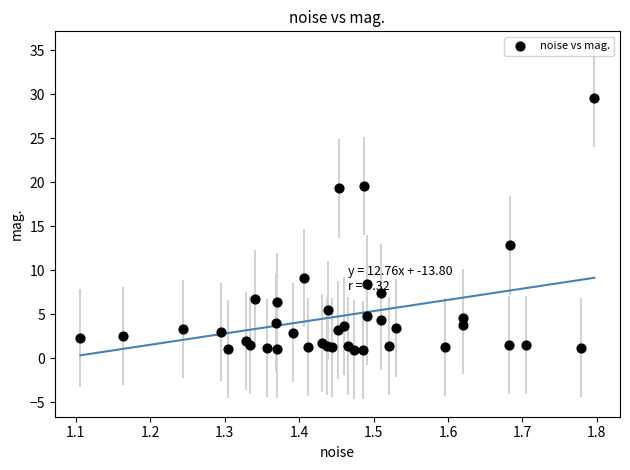

What Y value in the scatter plot is closest to 15?

12.8